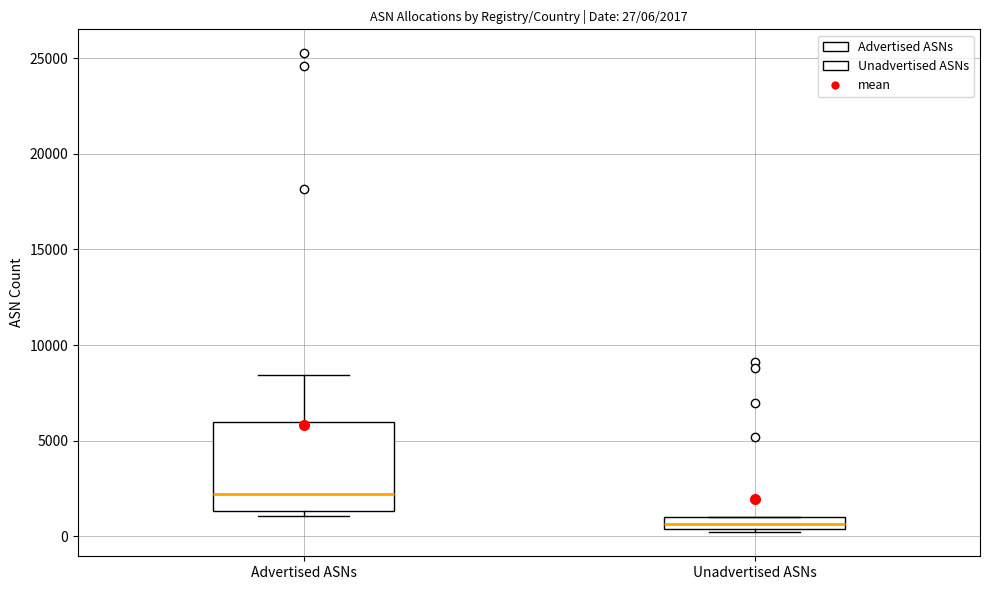

Which box's median line is the lowest?

Unadvertised ASNs